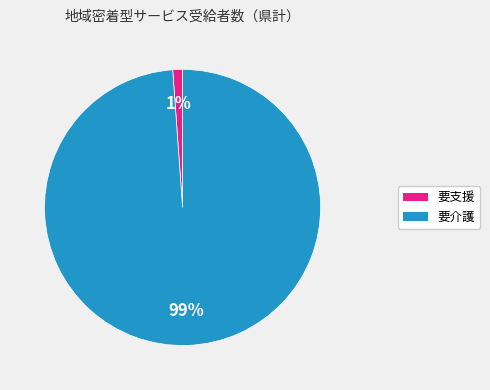

True or false: 要支援 accounts for 11% of the total.

False